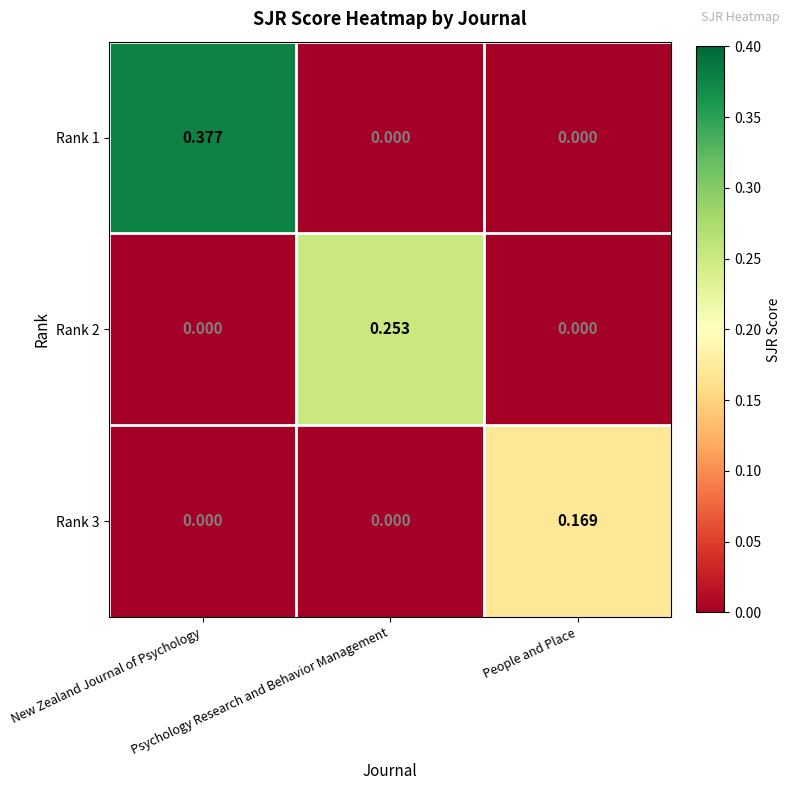

Which has a higher value, New Zealand Journal of Psychology or People and Place?

New Zealand Journal of Psychology